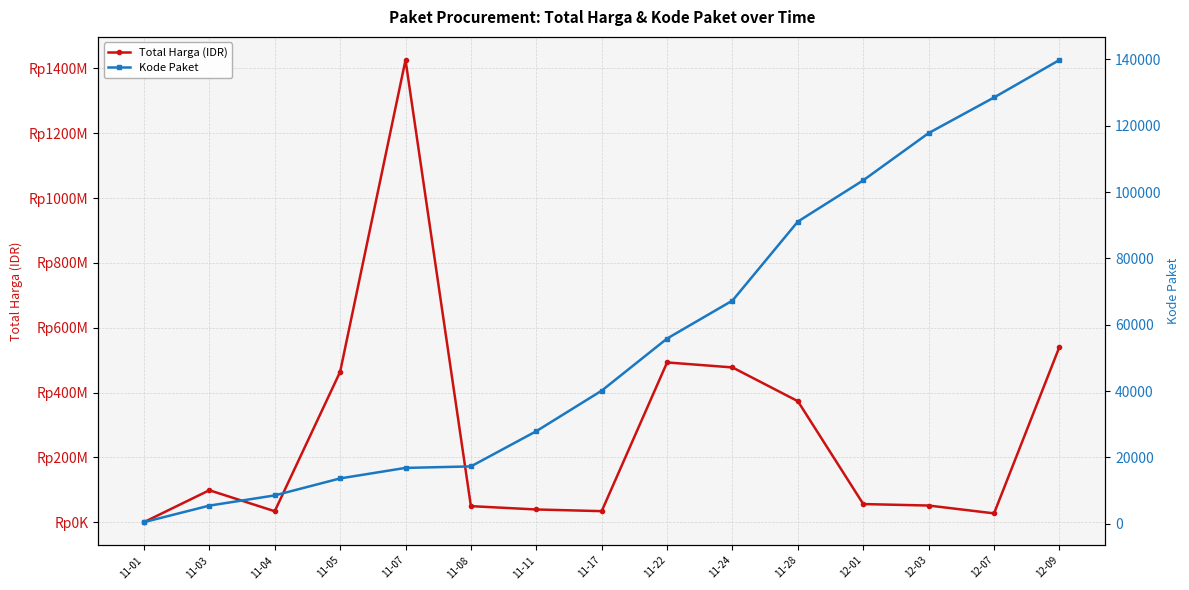

What is the difference between the maximum and minimum values in the Kode Paket series?

139353